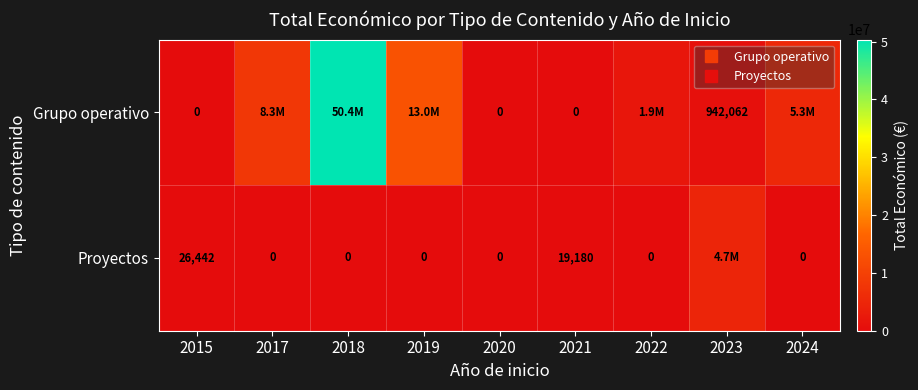

What is the average value of the Proyectos series?

531331